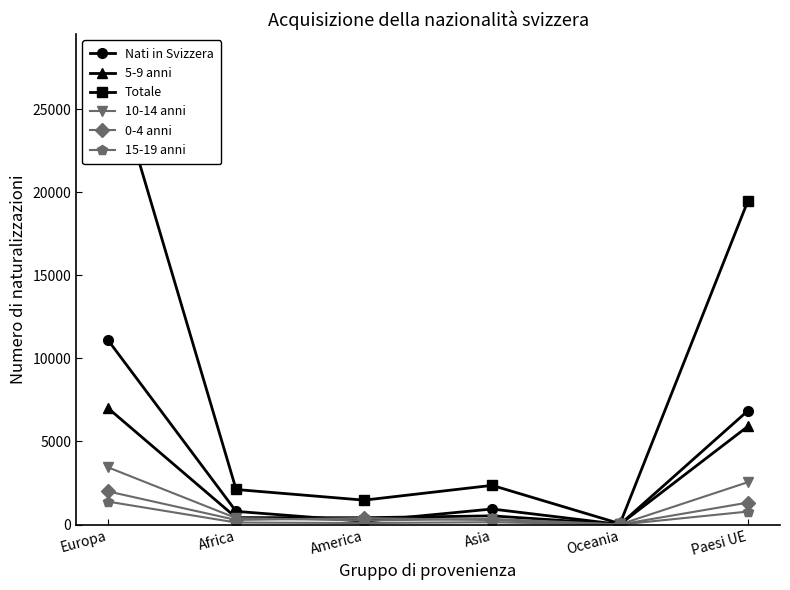

What is the difference between the Nati in Svizzera values at America and Europa?

10890